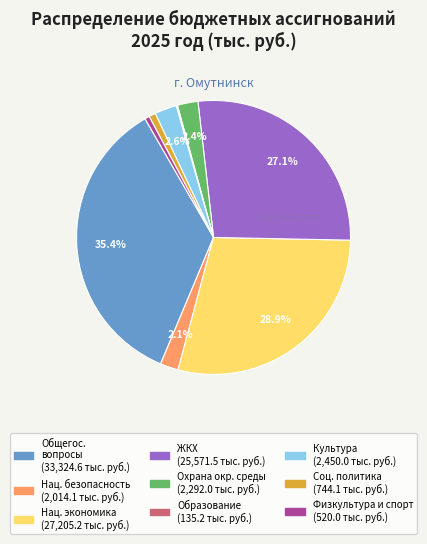

Is there any slice that represents more than half of the pie?

No